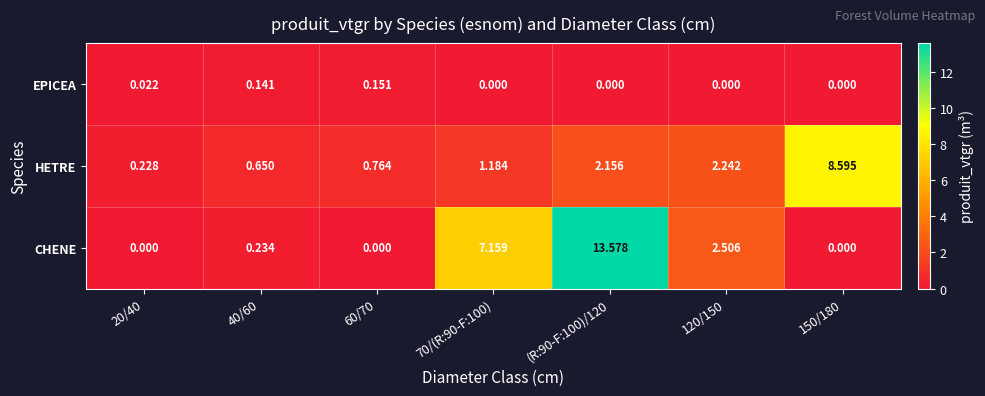

Rank the series at 70/(R:90-F:100) from highest to lowest value.

CHENE, HETRE, EPICEA